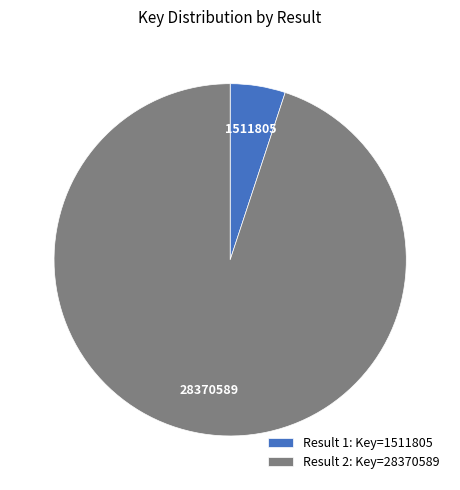

Which has a higher value, Result 1: Key=1511805 or Result 2: Key=28370589?

Result 2: Key=28370589